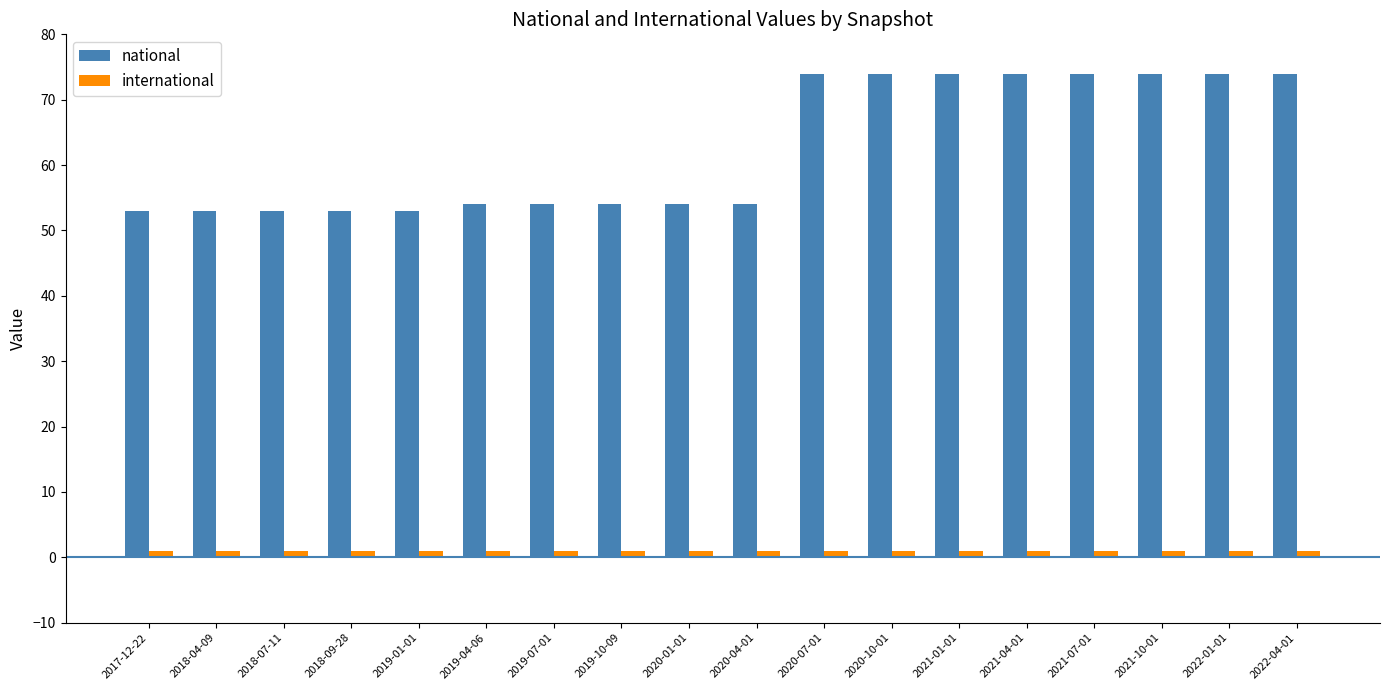

What is the maximum value shown in the chart?

74